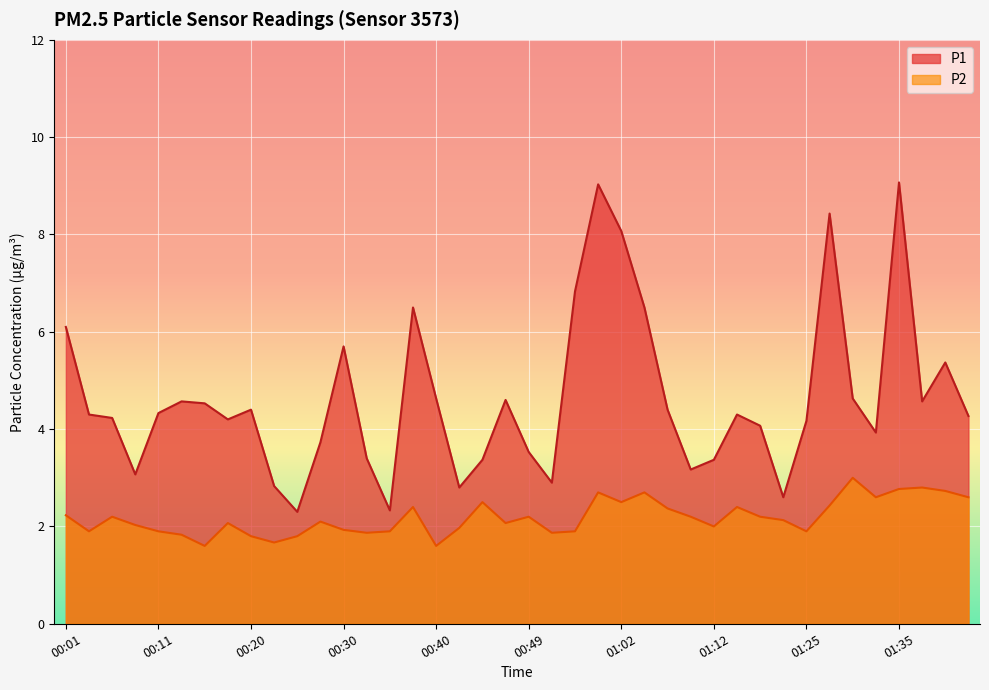

True or false: P1 has a value of 6.1 at 00:01.

True